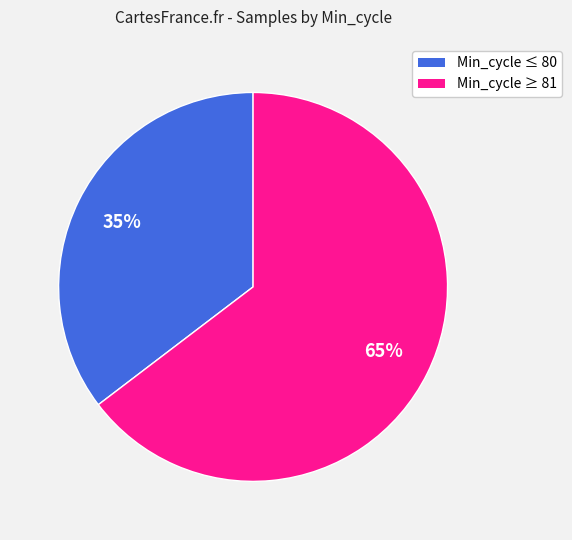

Do Min_cycle ≤ 80 and Min_cycle ≥ 81 together represent more than half of the pie?

Yes